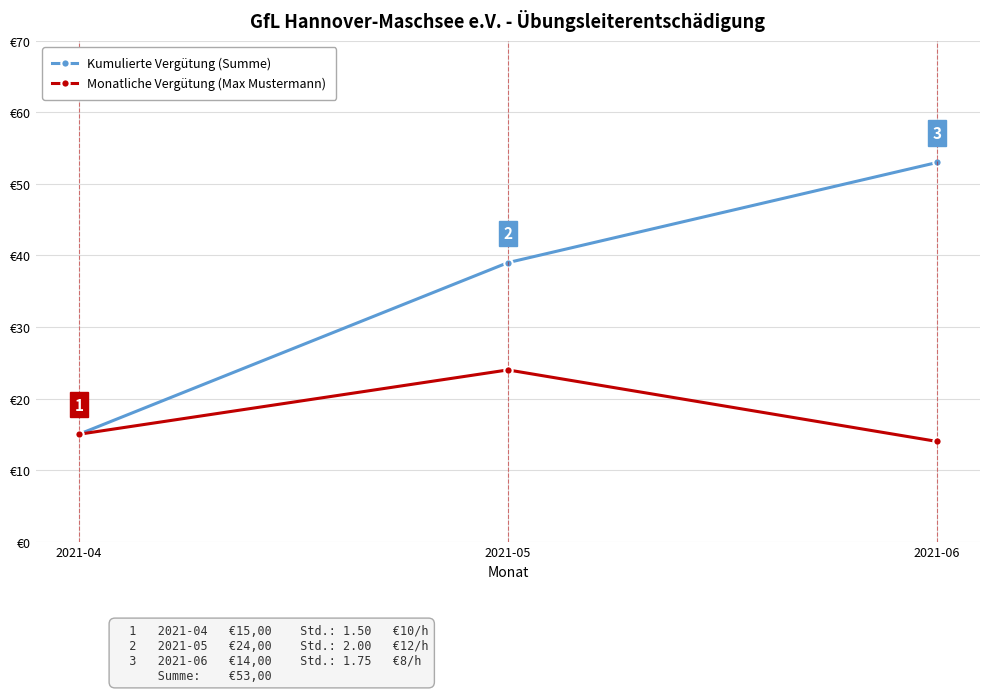

Where does the Kumulierte Vergütung (Summe) series first go above 39?

2021-06